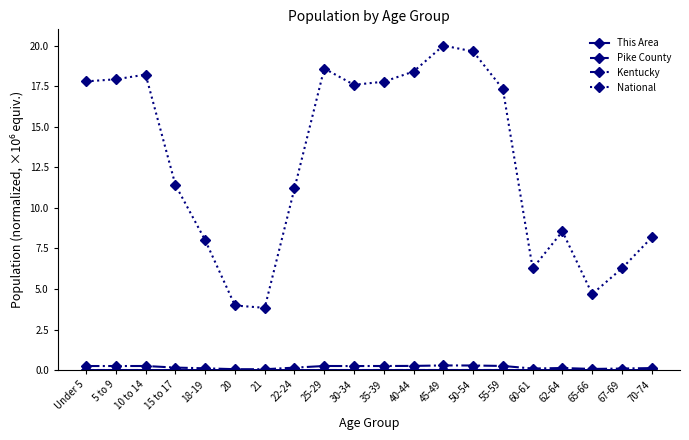

The National series shows 4.0 at 20. True or false?

True